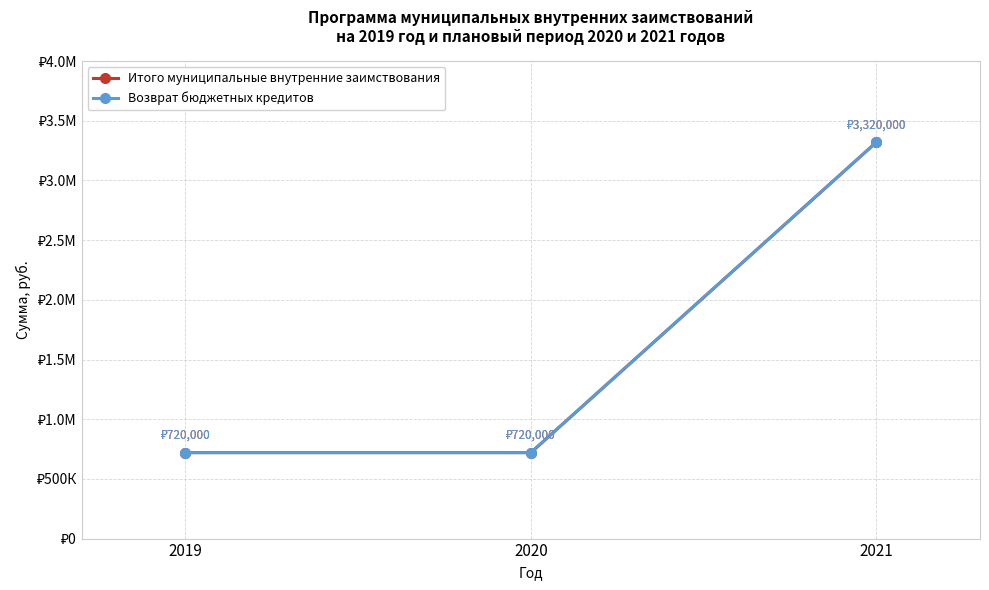

At how many categories does at least one series exceed 3015461?

1